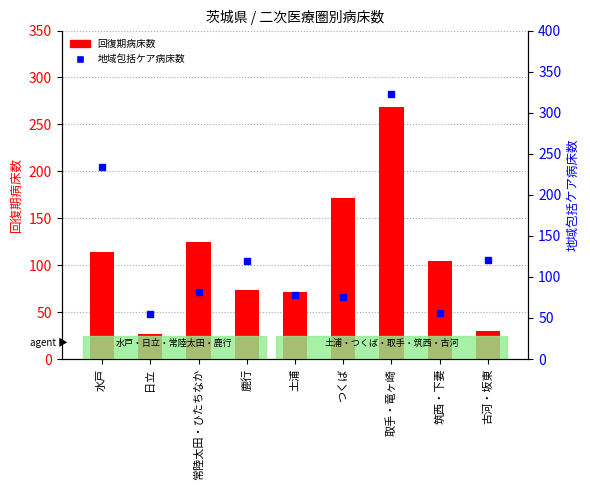

What is the total value across all series at 水戸?

348